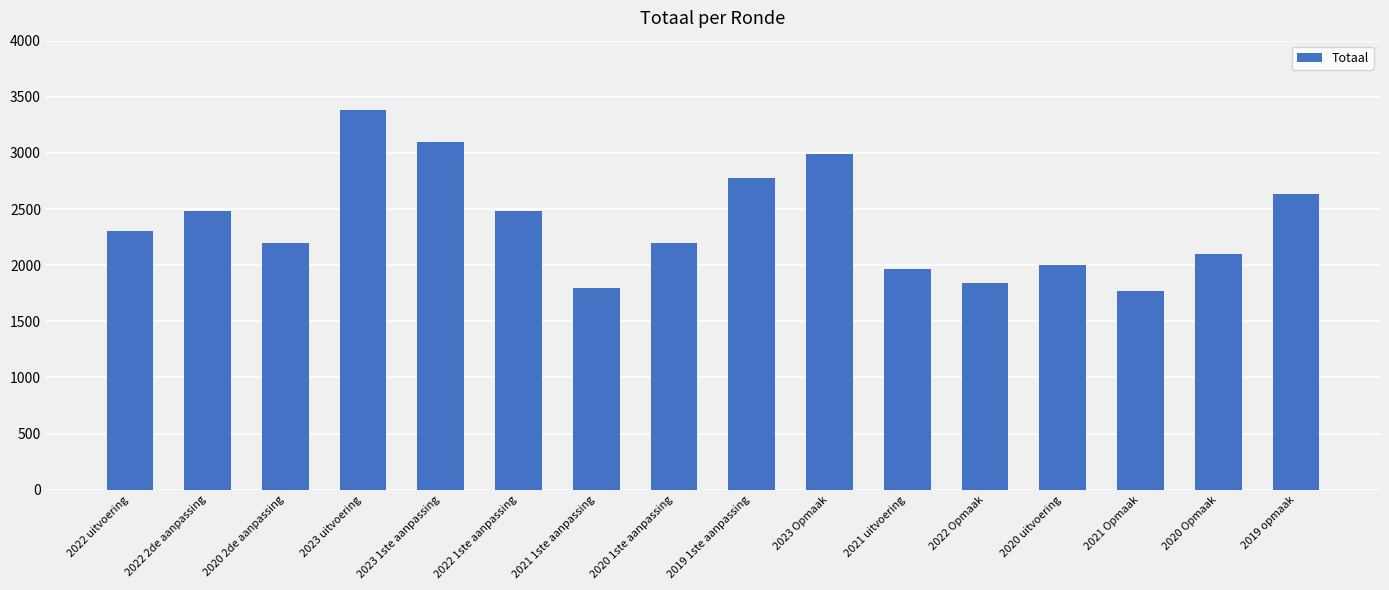

The value at 2023 uitvoering is 903. True or false?

False